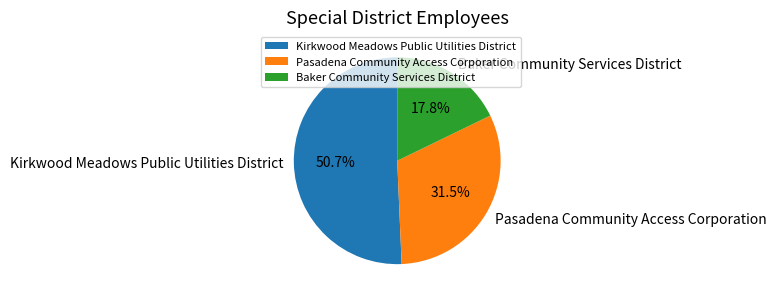

How many slices are in this pie chart?

3